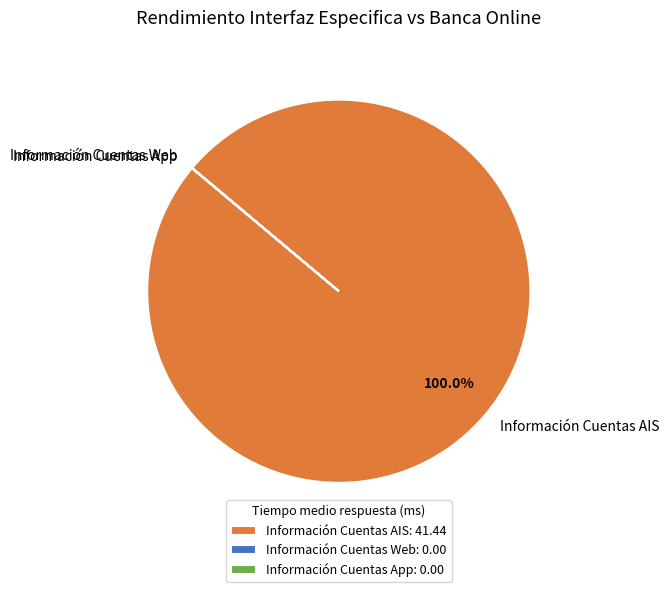

Is there any slice that represents more than half of the pie?

Yes